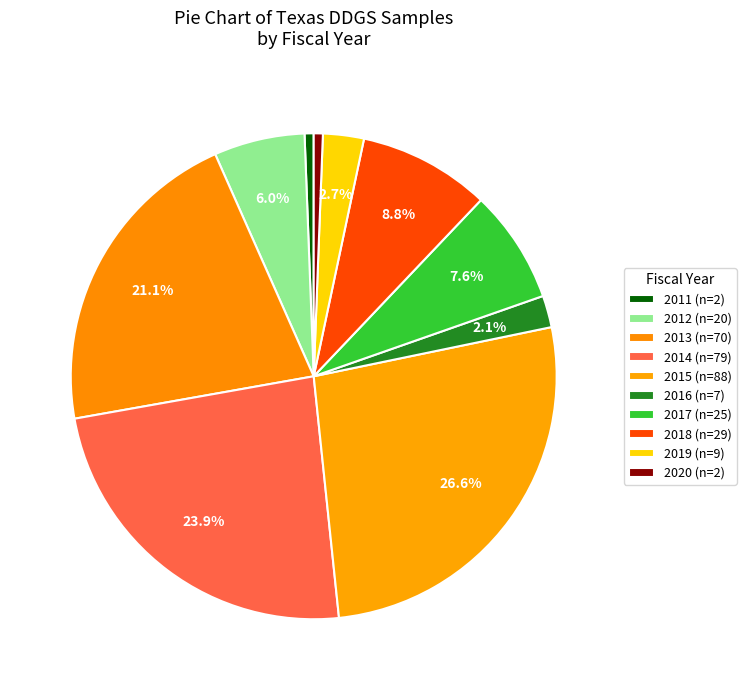

The 2018 slice represents 22% of the pie. True or false?

False